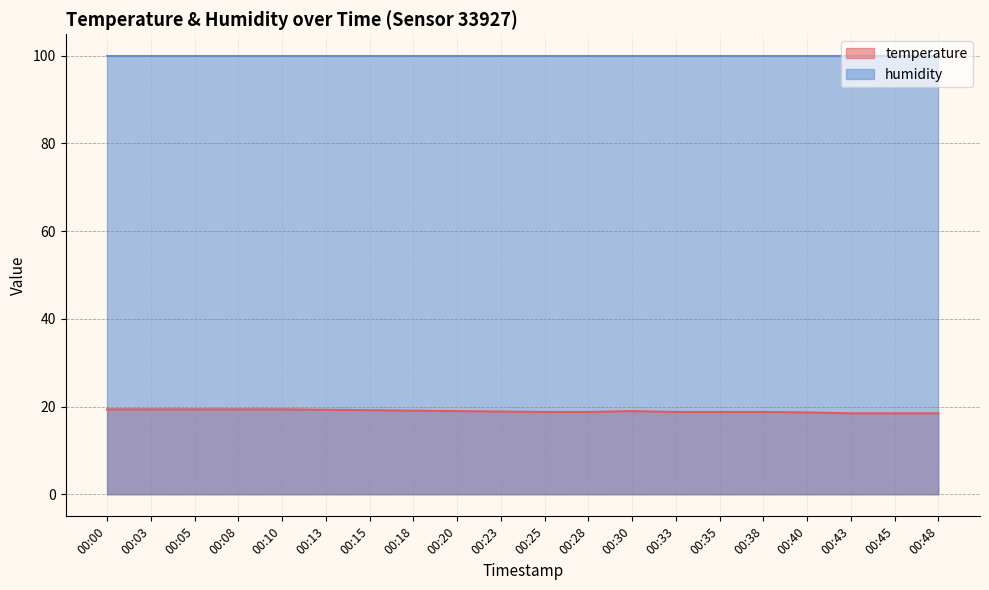

At which label is the value closest to 18?

00:43